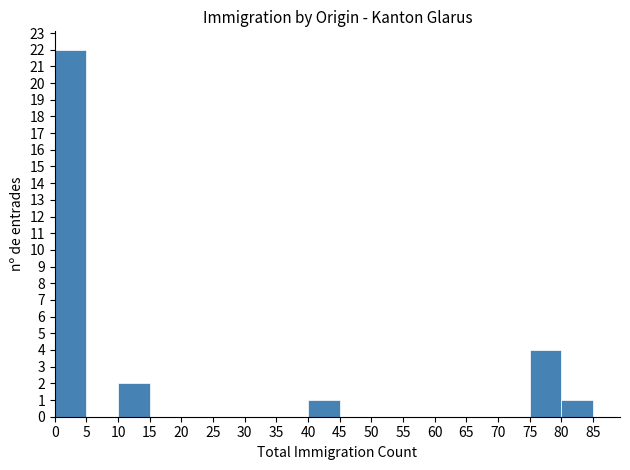

Over which range of the x-axis is the bar tallest?

0 to 5